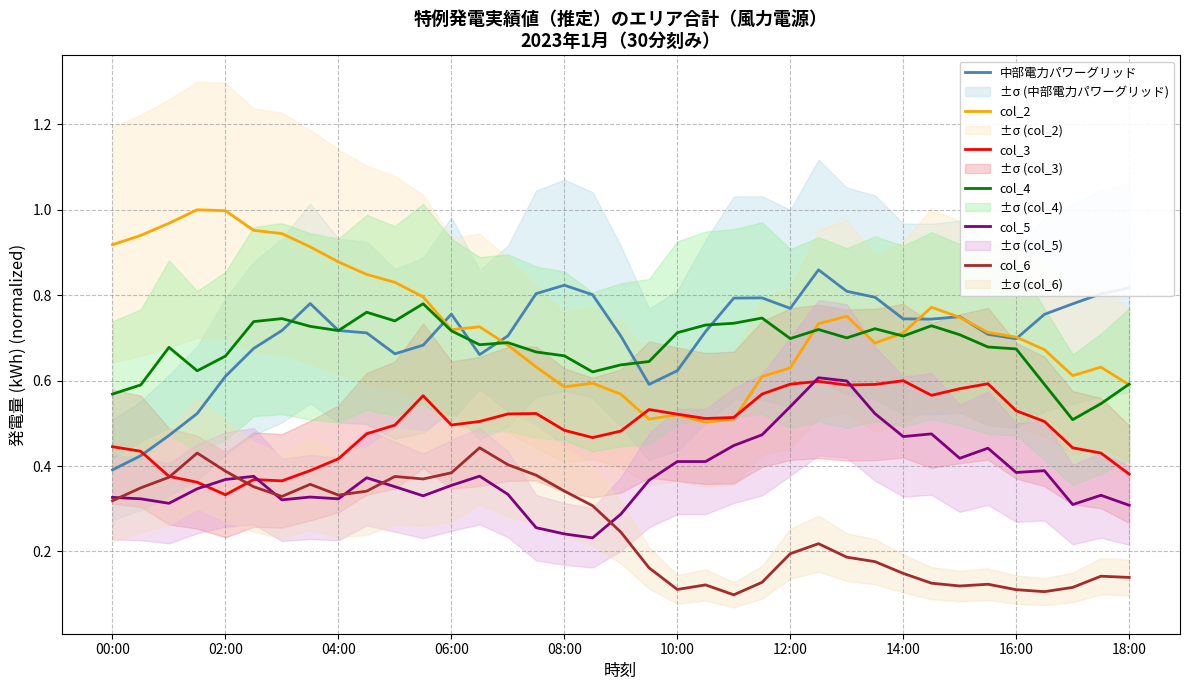

What is the label of the 23rd point from the right?

14